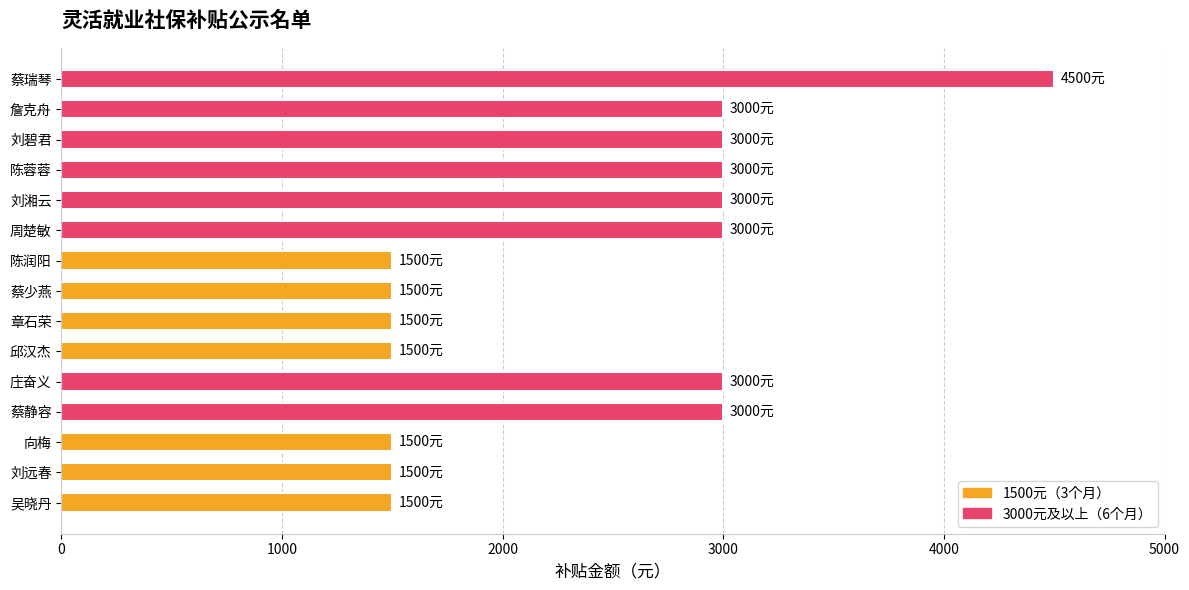

Approximately how many times larger is the value at 章石荣 compared to 刘碧君?

0.5